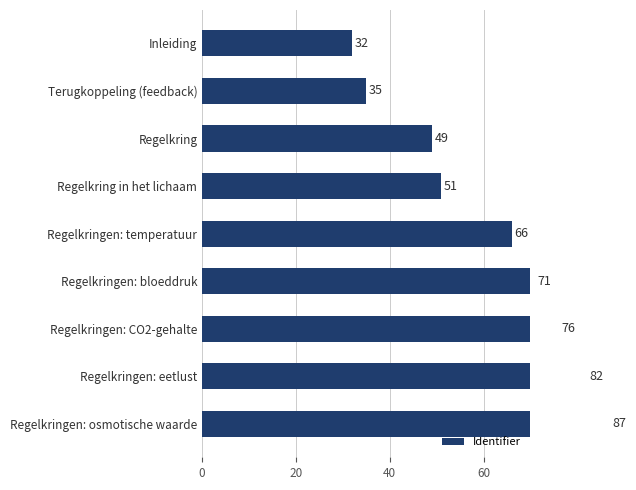

Reading right to left, extract all data points from this chart.

87	82	76	71	66	51	49	35	32